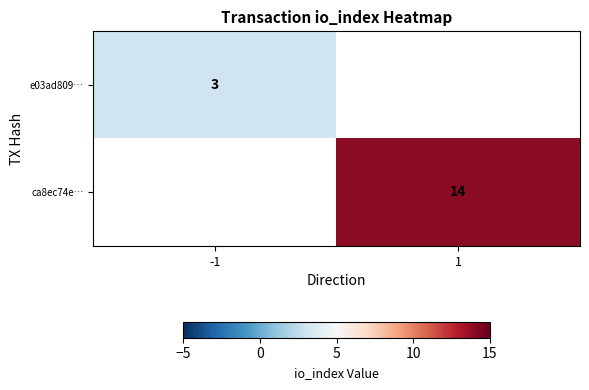

The ca8ec74e… series shows 14 at 1. True or false?

True